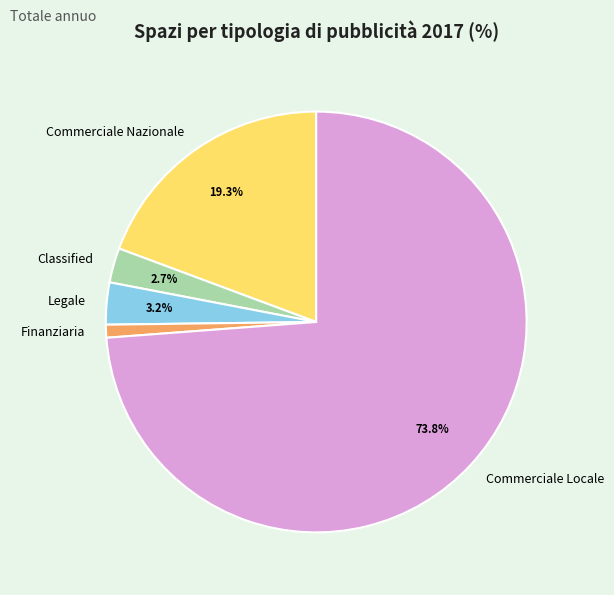

How many segments does this pie chart have?

5